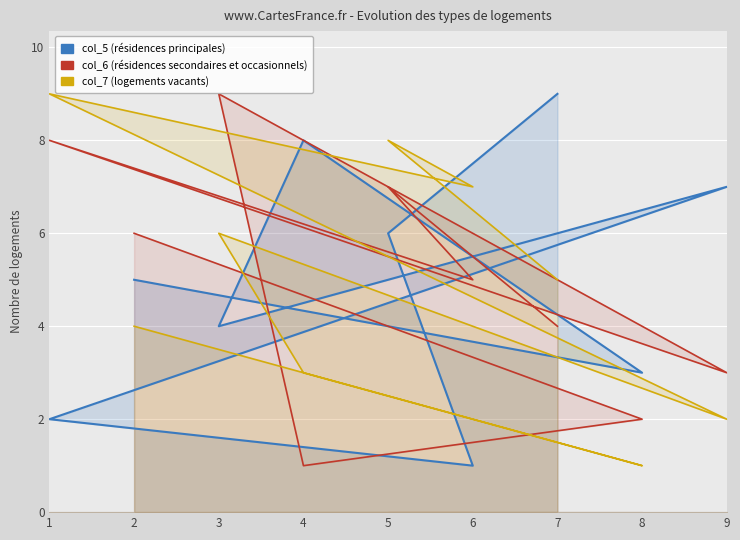

True or false: col_5 (résidences principales) and col_7 (logements vacants) cross at least once.

True